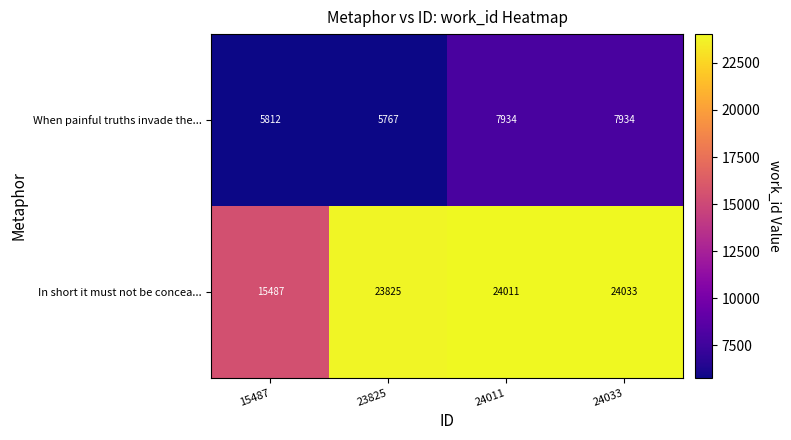

Between 15487 and 24033, which series saw the biggest shift?

In short it must not be concea...